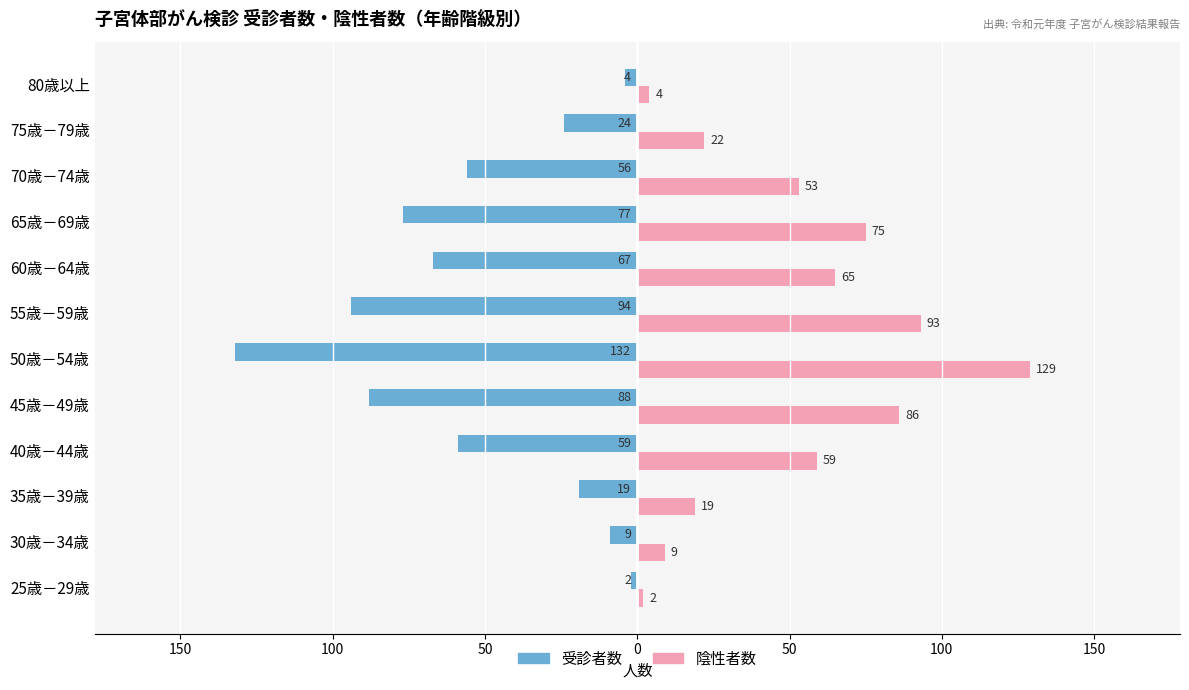

What are all the series names shown in the legend?

受診者数, 陰性者数